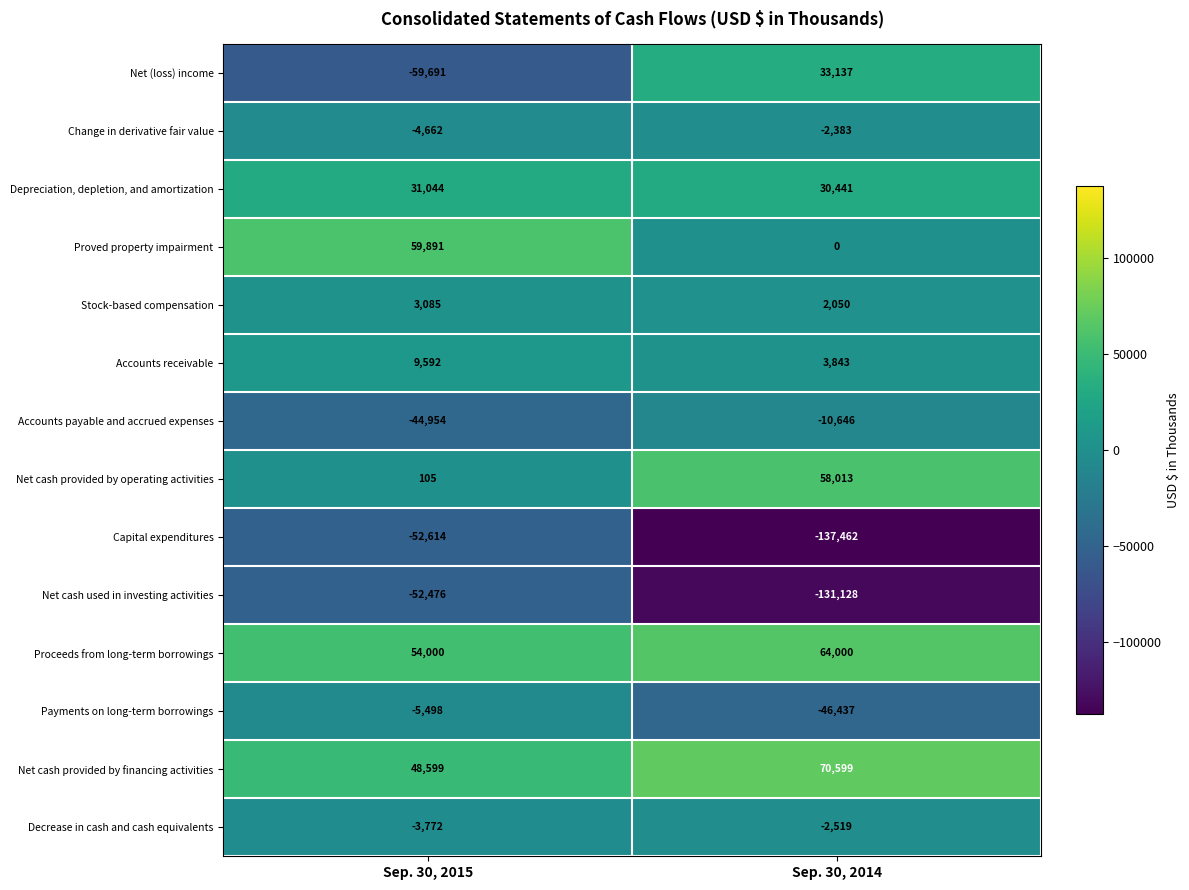

Reading left to right, transcribe all the data shown in this chart.

Net (loss) income: Sep. 30, 2015=-59691	Sep. 30, 2014=33137
Change in derivative fair value: Sep. 30, 2015=-4662	Sep. 30, 2014=-2383
Depreciation, depletion, and amortization: Sep. 30, 2015=31044	Sep. 30, 2014=30441
Proved property impairment: Sep. 30, 2015=59891	Sep. 30, 2014=0
Stock-based compensation: Sep. 30, 2015=3085	Sep. 30, 2014=2050
Accounts receivable: Sep. 30, 2015=9592	Sep. 30, 2014=3843
Accounts payable and accrued expenses: Sep. 30, 2015=-44954	Sep. 30, 2014=-10646
Net cash provided by operating activities: Sep. 30, 2015=105	Sep. 30, 2014=58013
Capital expenditures: Sep. 30, 2015=-52614	Sep. 30, 2014=-137462
Net cash used in investing activities: Sep. 30, 2015=-52476	Sep. 30, 2014=-131128
Proceeds from long-term borrowings: Sep. 30, 2015=54000	Sep. 30, 2014=64000
Payments on long-term borrowings: Sep. 30, 2015=-5498	Sep. 30, 2014=-46437
Net cash provided by financing activities: Sep. 30, 2015=48599	Sep. 30, 2014=70599
Decrease in cash and cash equivalents: Sep. 30, 2015=-3772	Sep. 30, 2014=-2519